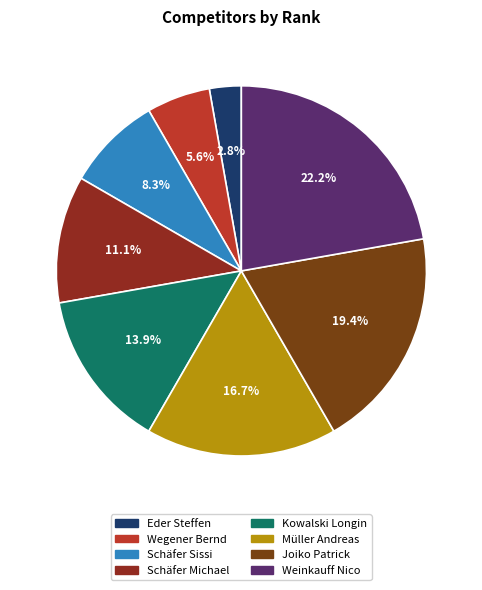

Approximately how many times larger is the value at Weinkauff Nico compared to Schäfer Sissi?

2.7